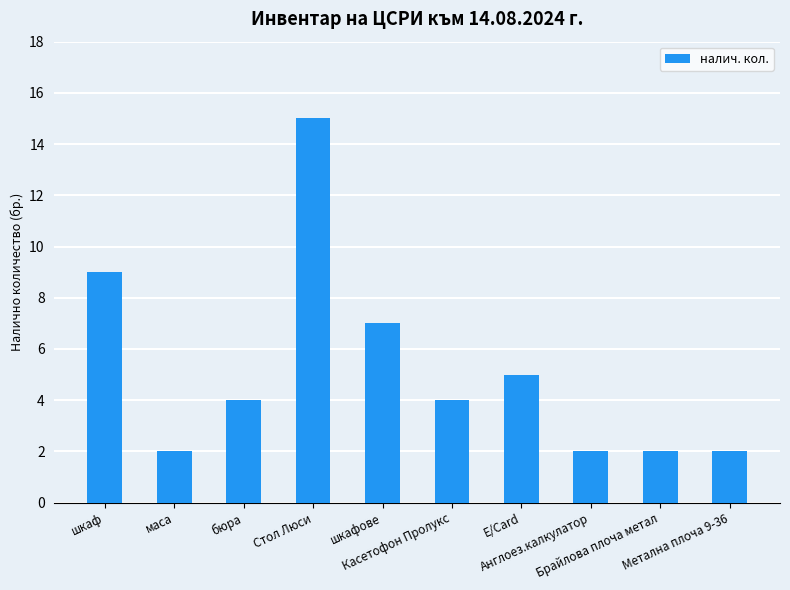

Reading left to right, list all the values displayed in this chart.

шкаф=9	маса=2	бюра=4	Стол Люси=15	шкафове=7	Касетофон Пролукс=4	Е/Card=5	Англоез.калкулатор=2	Брайлова плоча метал=2	Метална плоча 9-36=2